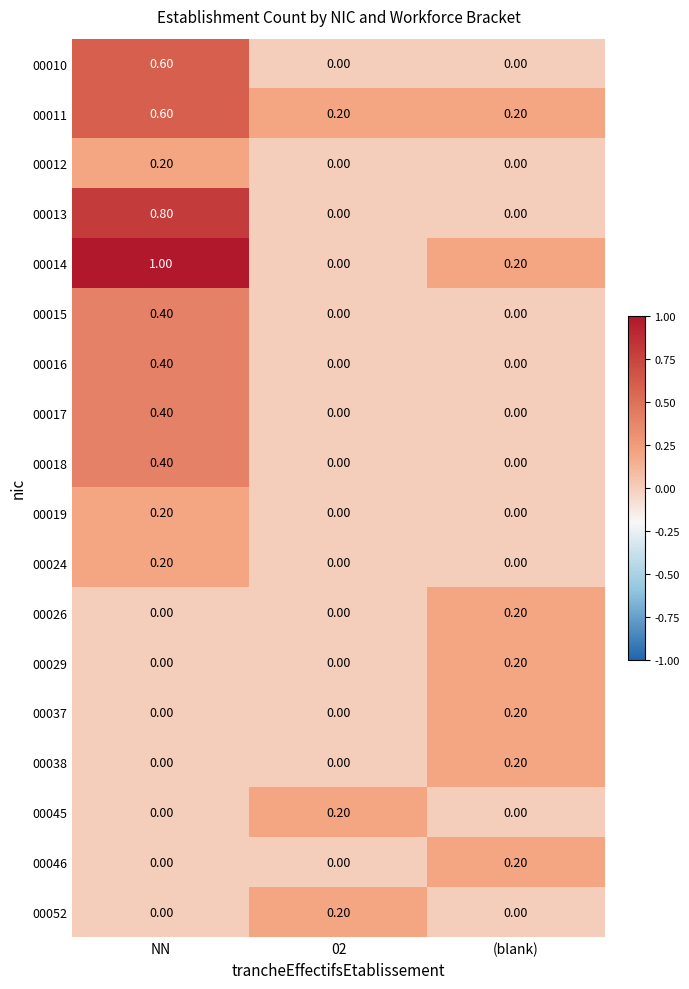

At which label does 00011 reach its peak?

NN